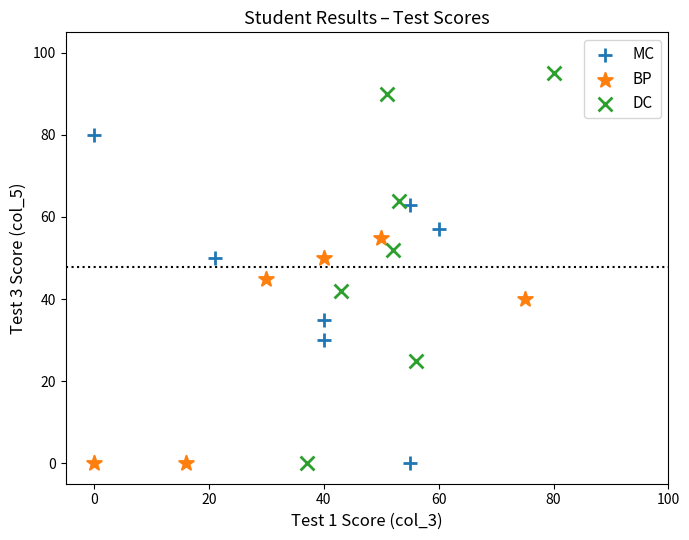

Which series reaches the maximum Y coordinate?

DC